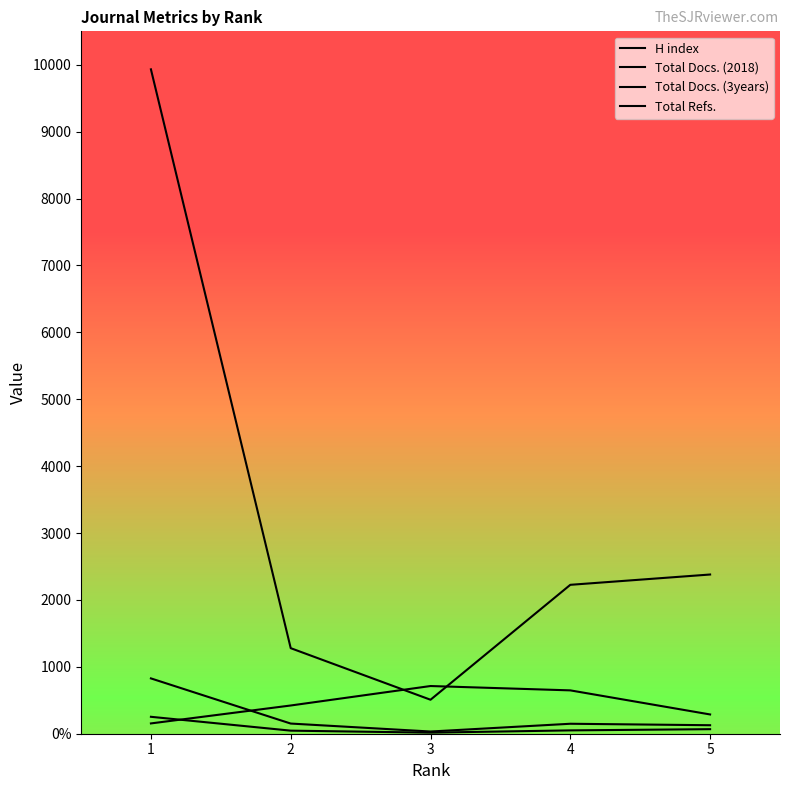

Does the chart have visible grid lines?

No